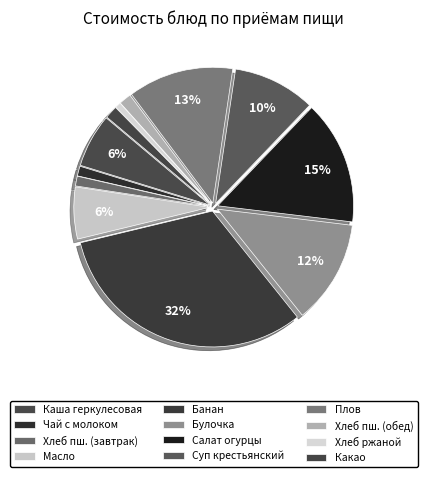

Count the number of slices in the pie.

12